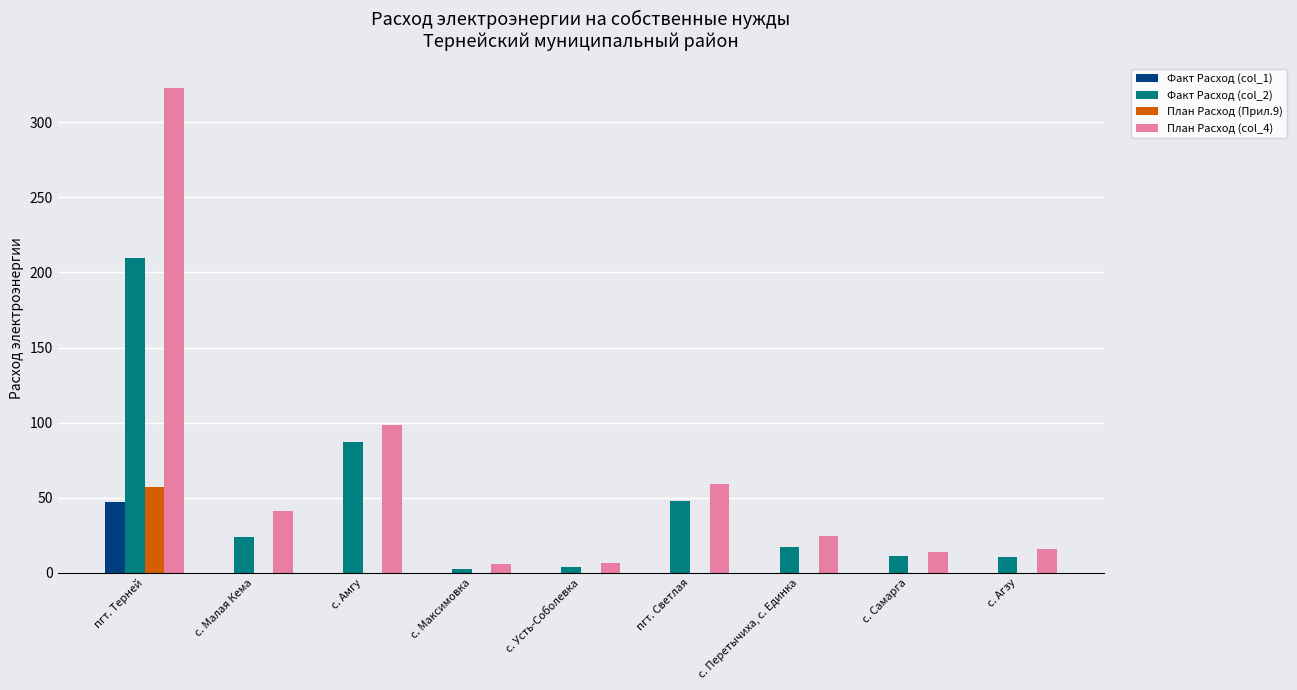

Count the number of categories in the chart.

9